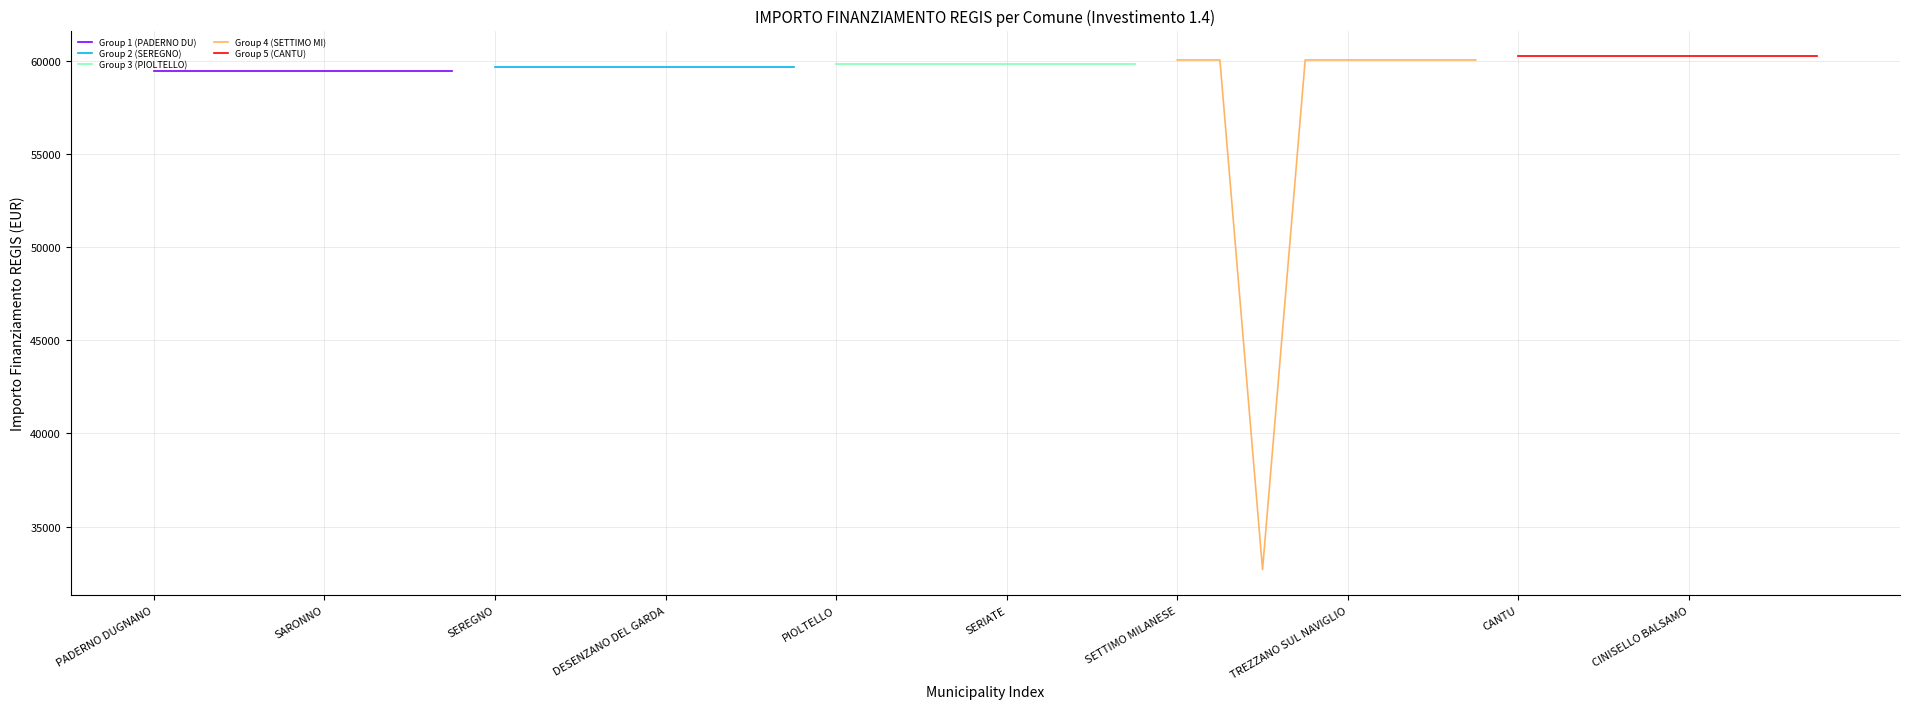

True or false: Group 5 (CANTU) and Group 3 (PIOLTELLO) intersect in this chart.

False